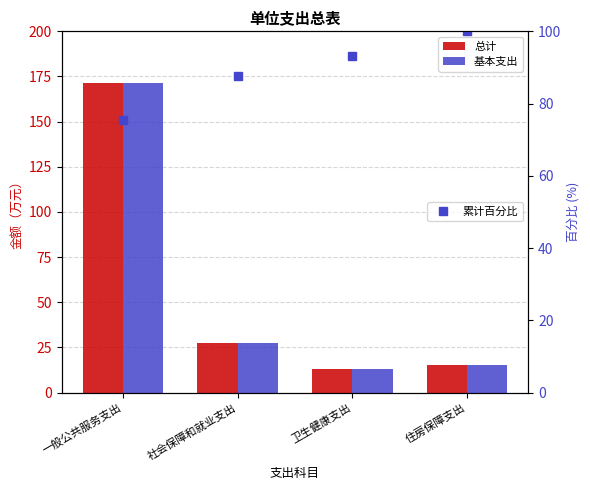

The 总计 series shows 26.7 at 住房保障支出. True or false?

False